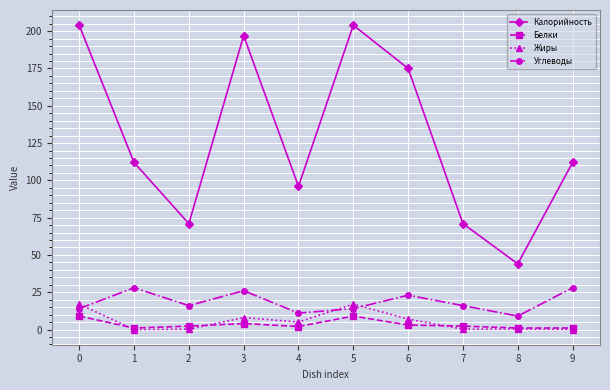

What are all the series names shown in the legend?

Калорийность, Белки, Жиры, Углеводы